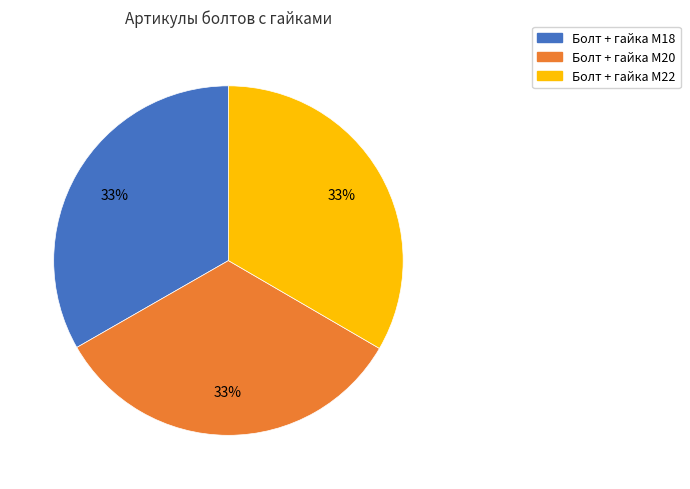

Does Болт + гайка M20 account for over 50% of the chart?

No